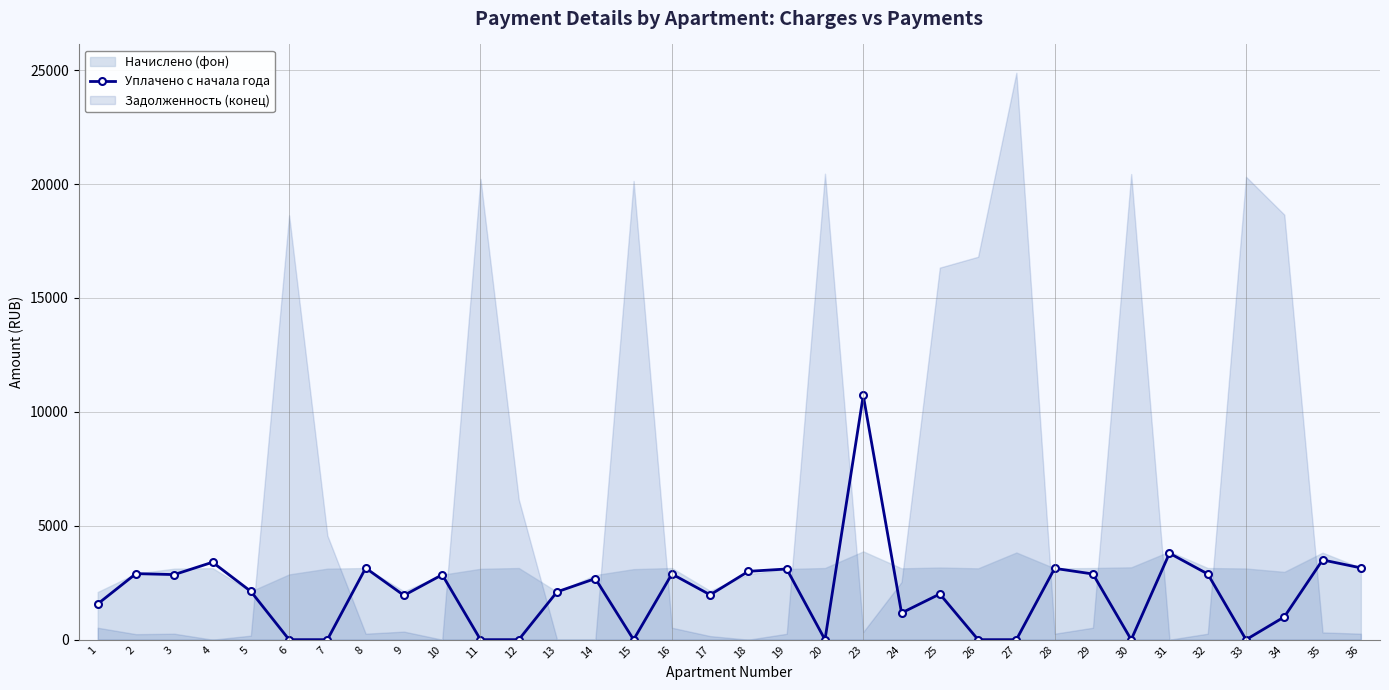

Read the value at 9.

1943.7